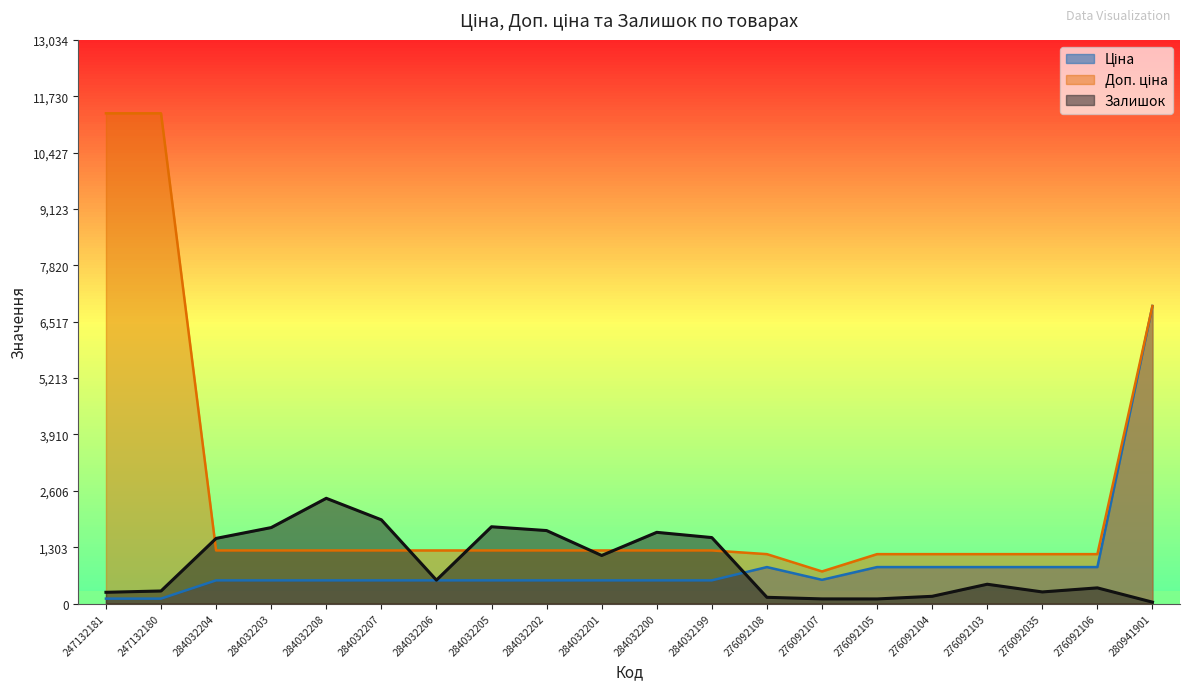

Which label corresponds to the largest value in the chart?

247132181